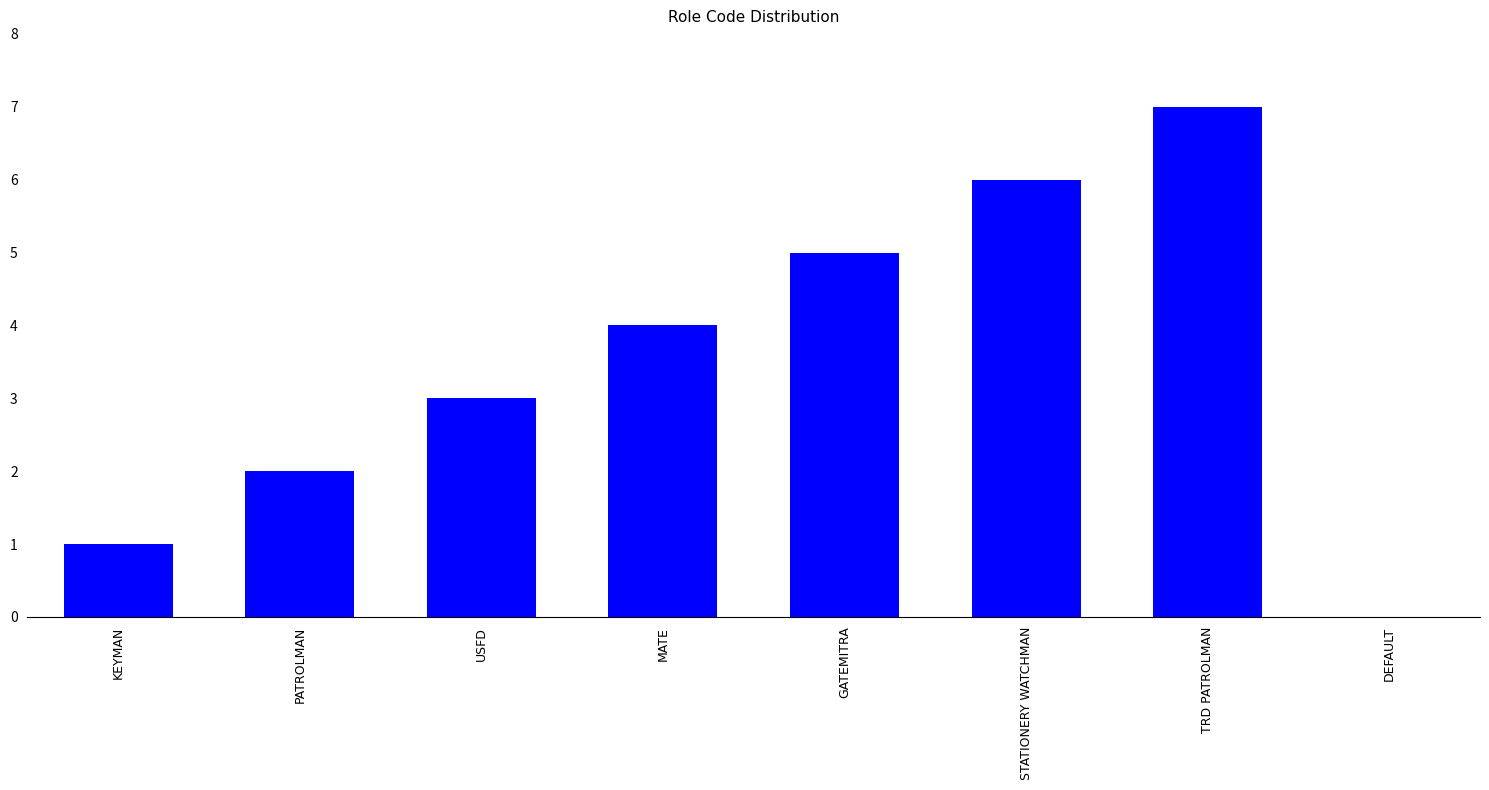

What is the change in value from USFD to MATE?

+1